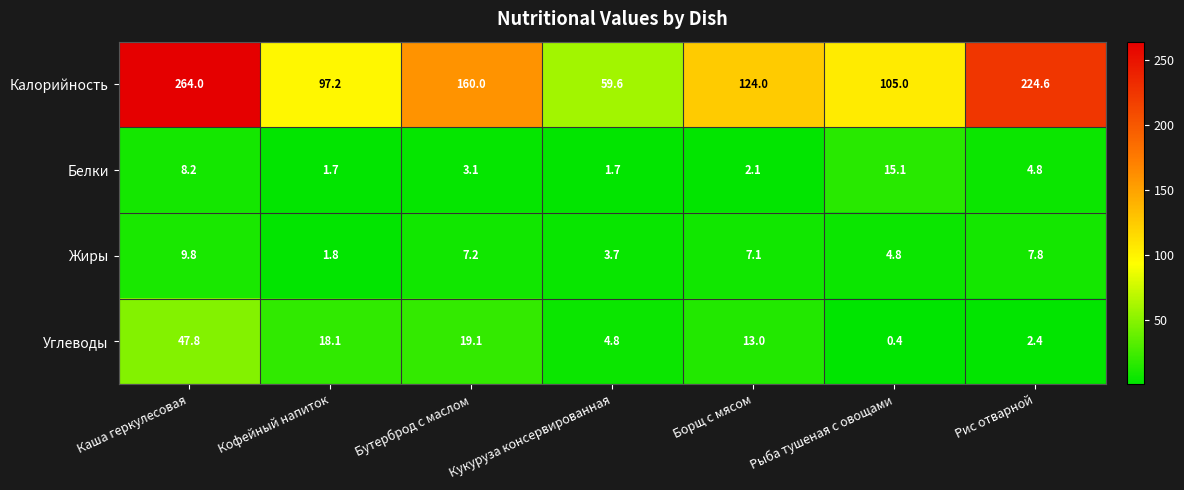

Where is Белки nearest to the value 8?

Каша геркулесовая